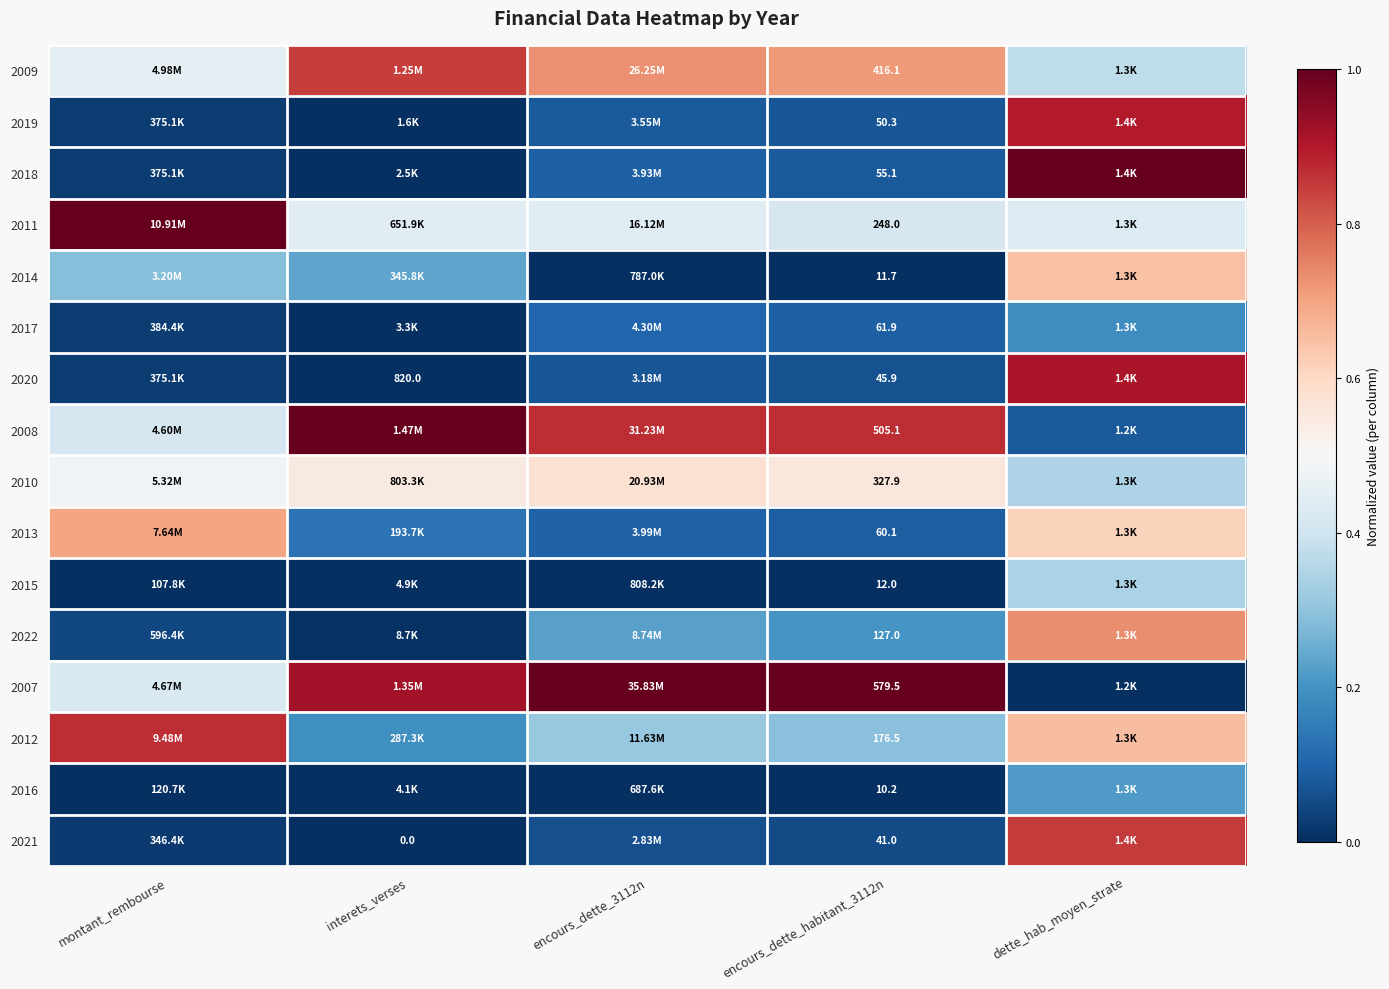

What is the average value of the 2019 series?

0.2